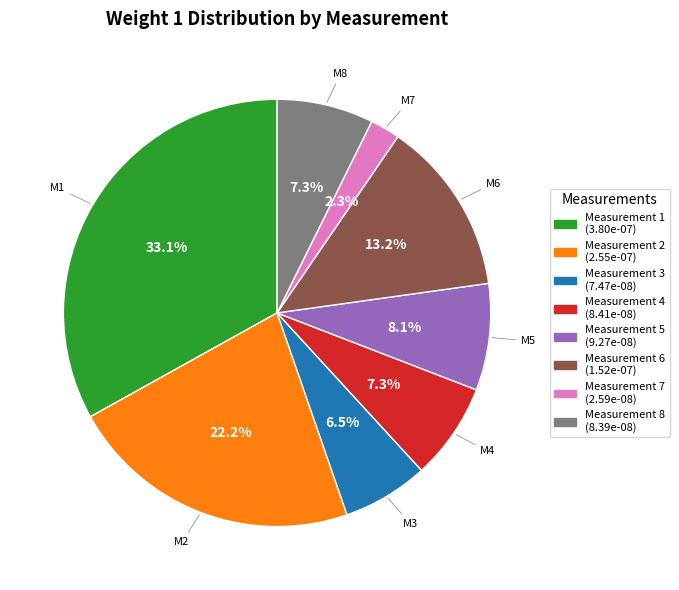

Does any single category account for the majority?

No